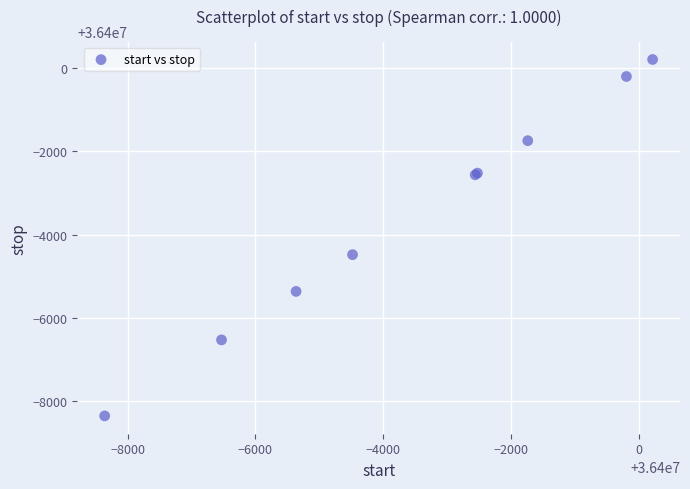

What Y value in the scatter plot is closest to 36395927?

36395519